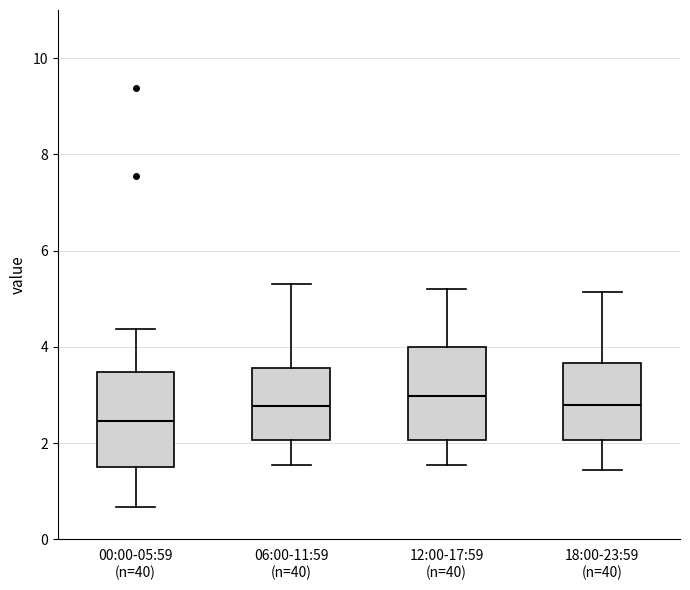

Reading left to right, read every box against the y-axis: the position of its median line, the range the box covers, and the ends of its whiskers. The values are not printed on the chart, so give them approximately, as read against the axis.

00:00-05:59 (n=40): median 2.4, box 1.4 to 3.4, whiskers 0.6 to 4.4
06:00-11:59 (n=40): median 2.8, box 2.0 to 3.6, whiskers 1.6 to 5.4
12:00-17:59 (n=40): median 3.0, box 2.0 to 4.0, whiskers 1.6 to 5.2
18:00-23:59 (n=40): median 2.8, box 2.0 to 3.6, whiskers 1.4 to 5.2